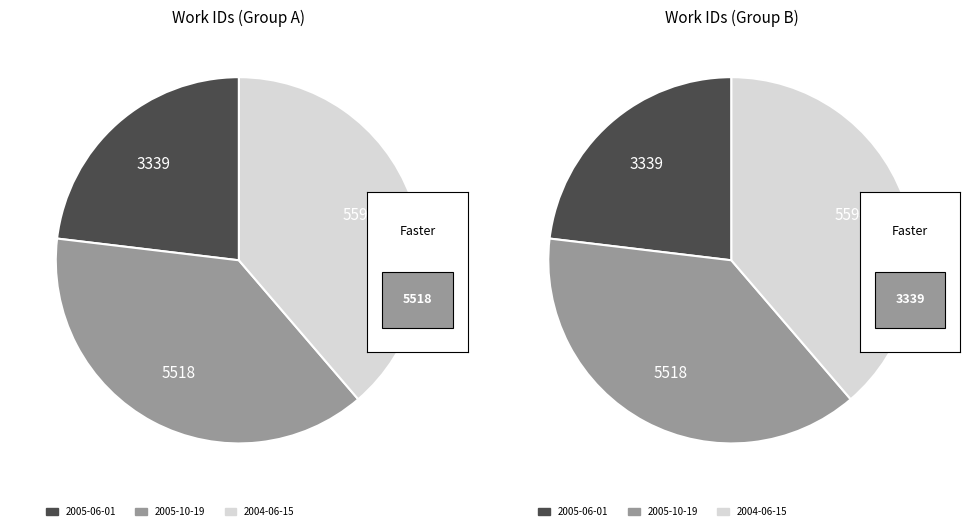

What portion of the pie excludes 2004-06-15?

61.3%